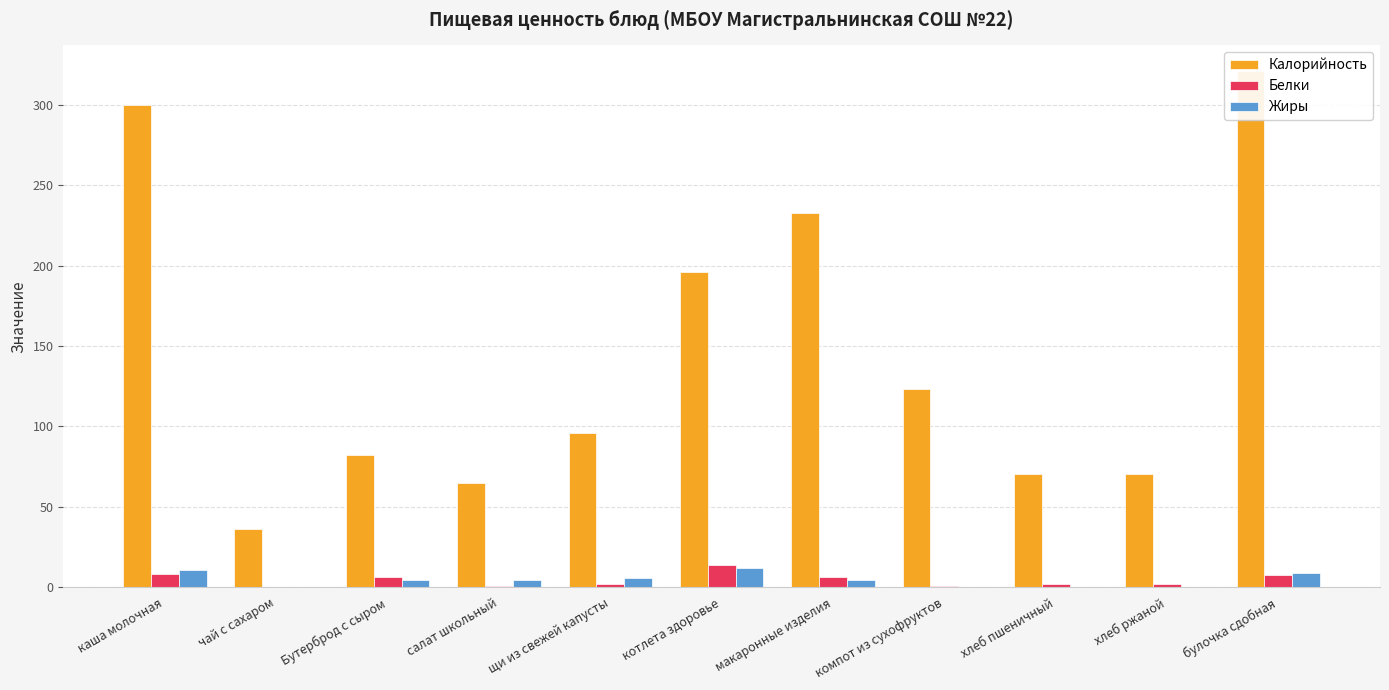

What is the value of the Жиры bar at the 6th from the left?

11.9